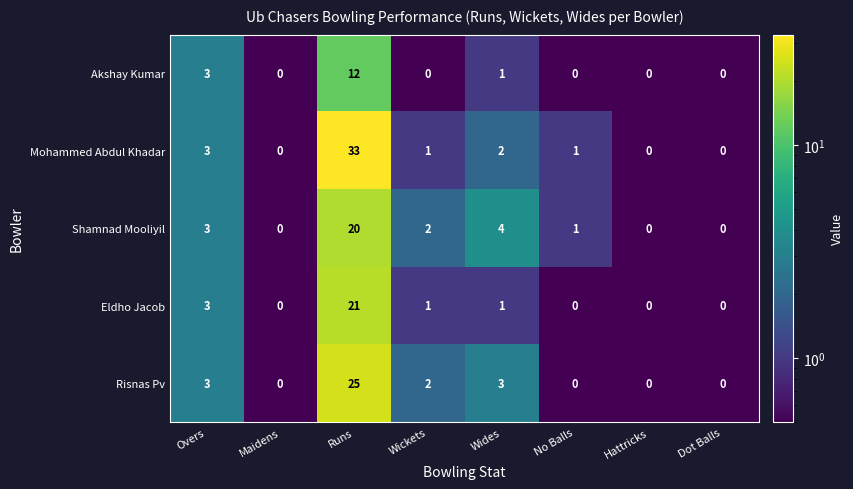

What is the maximum value shown in the chart?

33